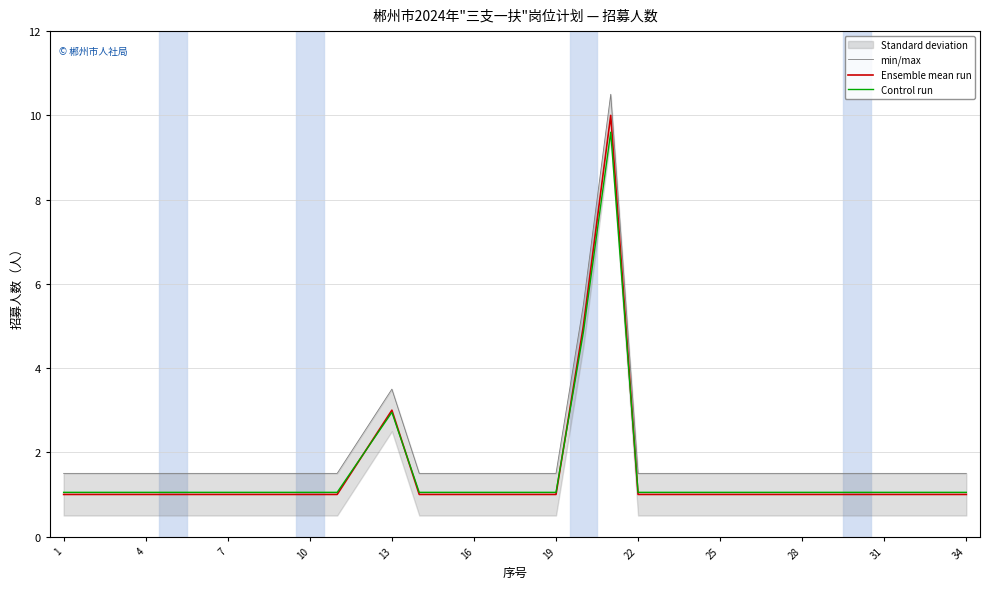

What is the maximum value for Ensemble mean run?

10.0